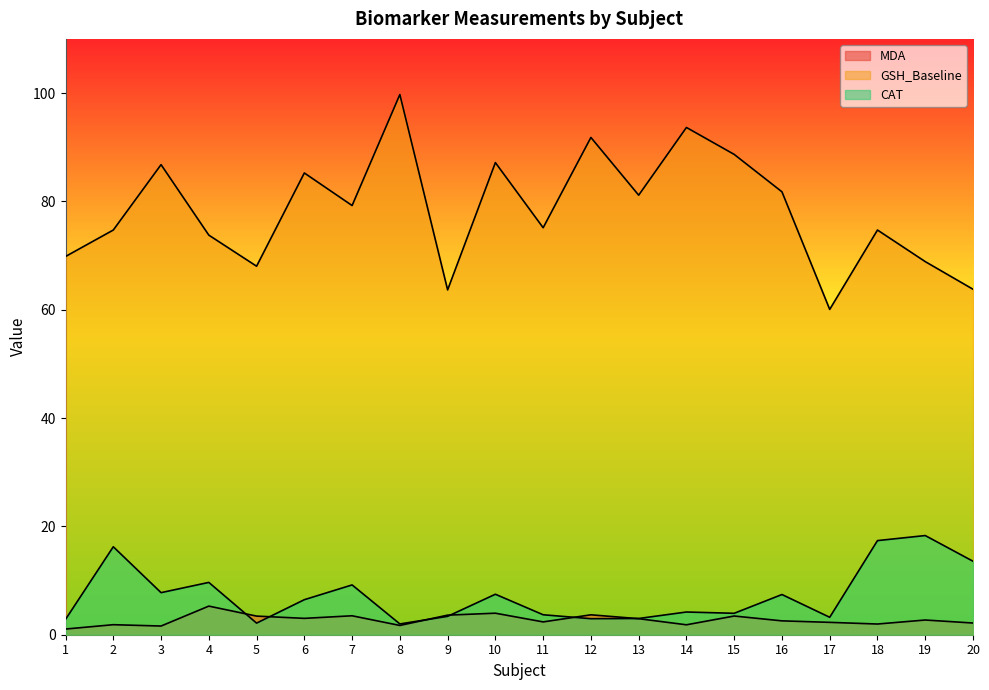

What is the sum of the CAT values at 18 and 2?

33.6